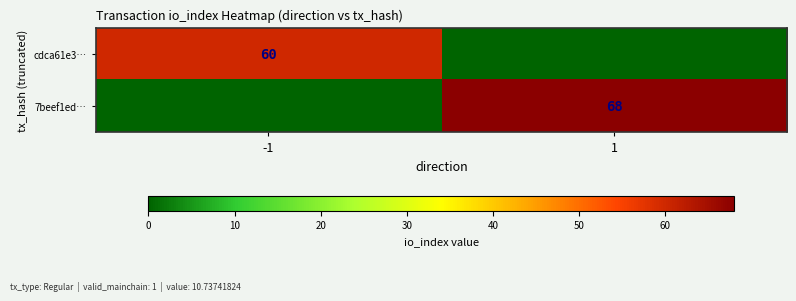

True or false: cdca61e3… has a value of 60 at -1.

True